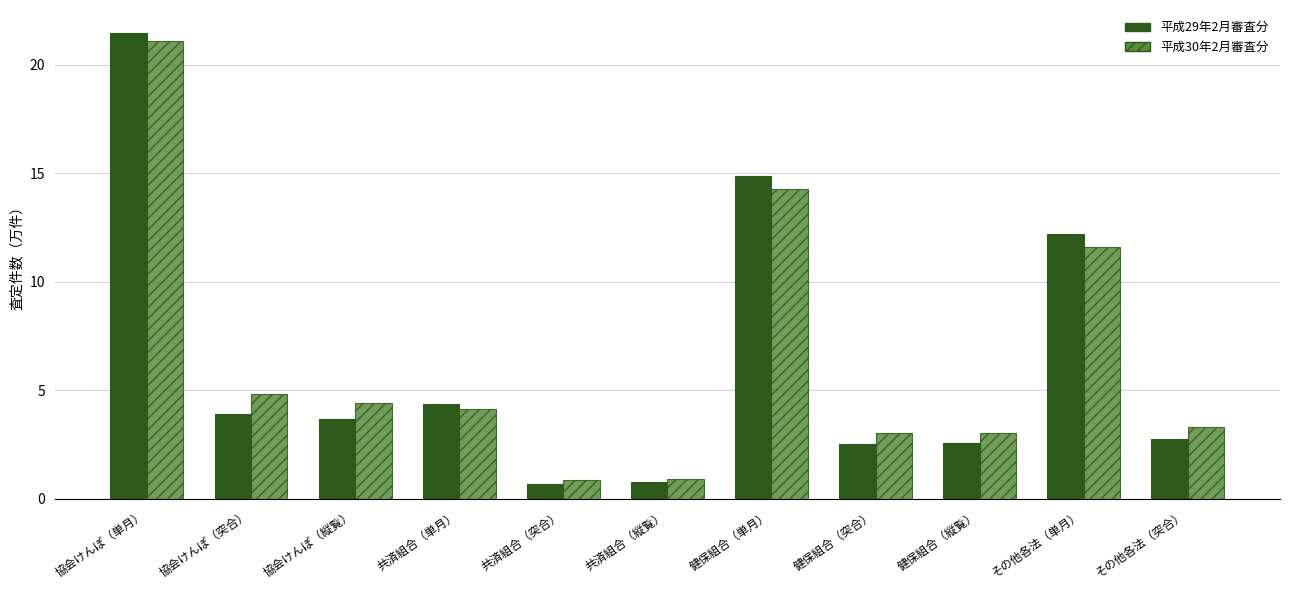

At which category is the sum across all series the highest?

協会けんぽ（単月）